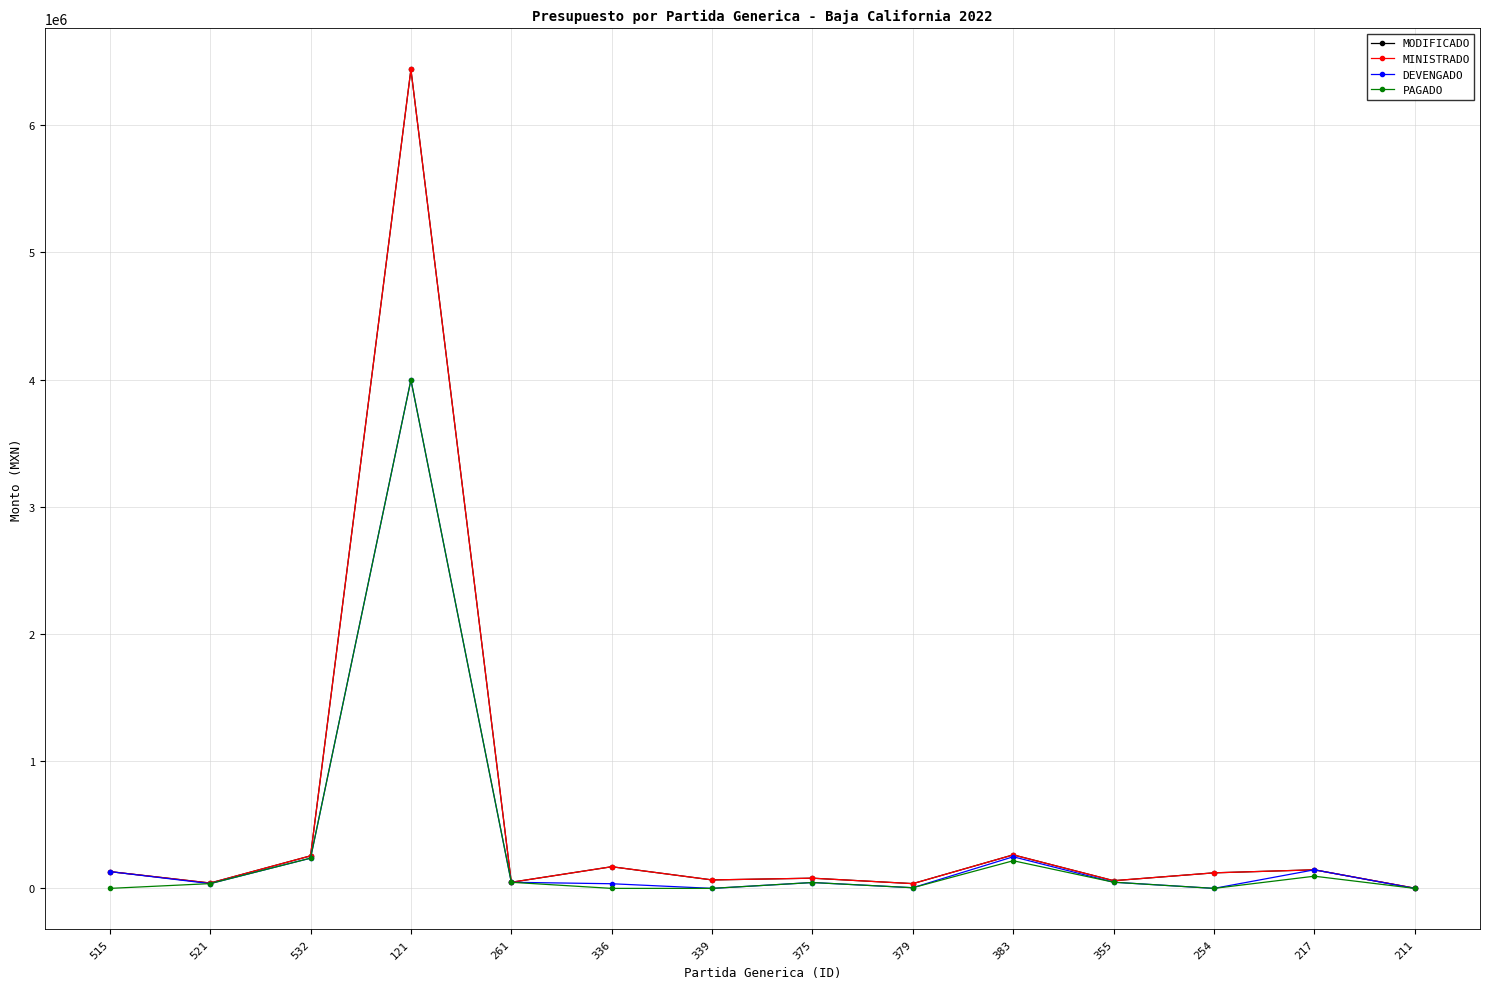

Does the chart have visible grid lines?

Yes